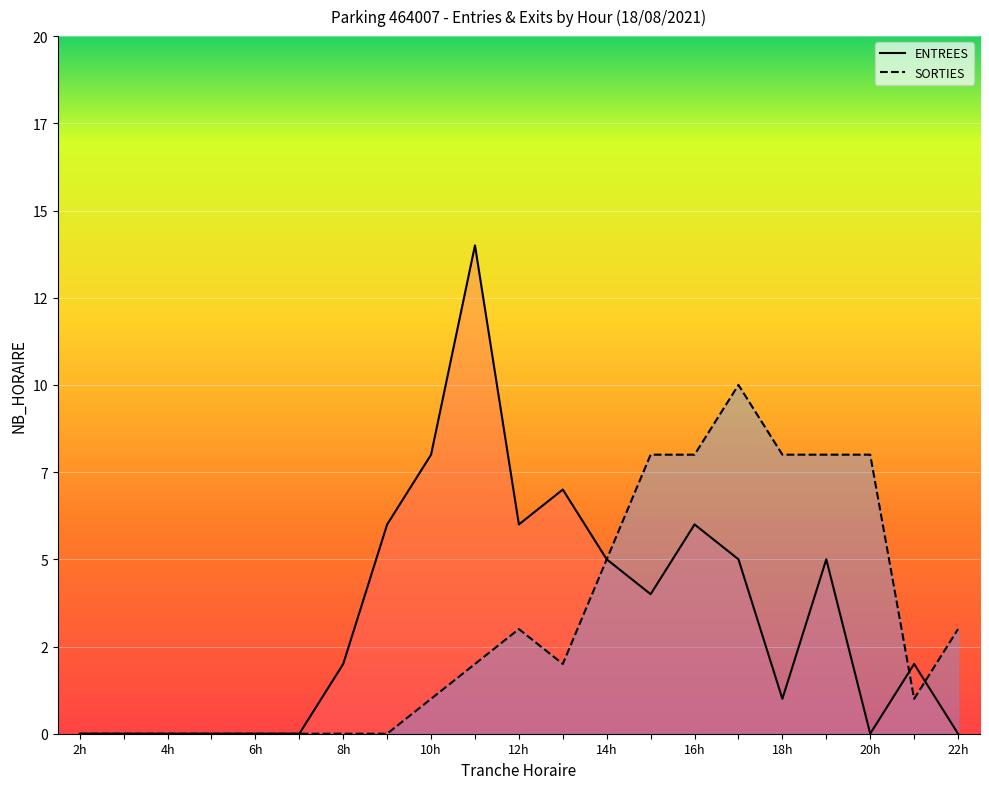

Rank the series by their maximum value, from lowest to highest.

SORTIES, ENTREES